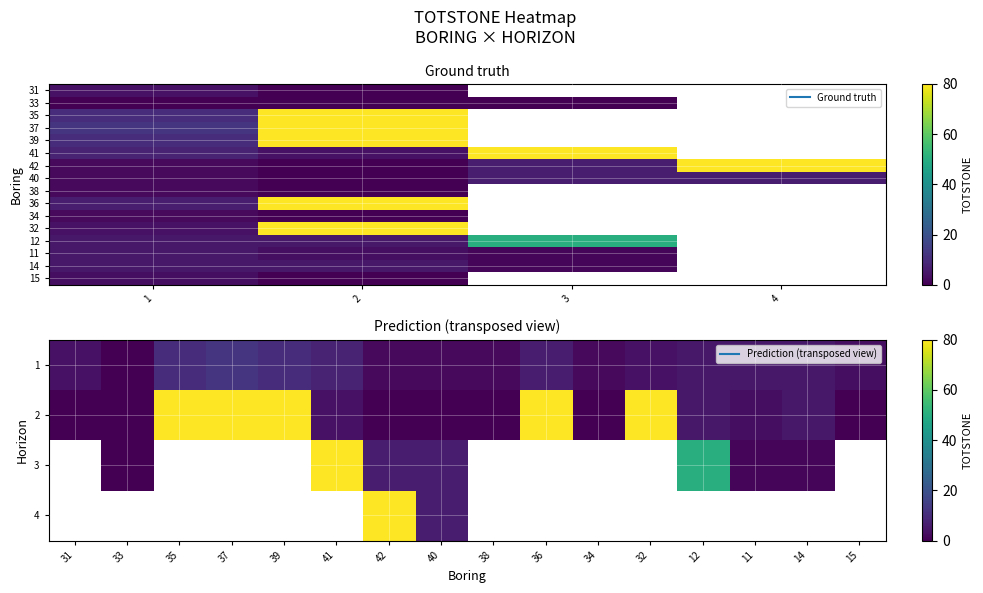

What is the sum of all 1 values?

80